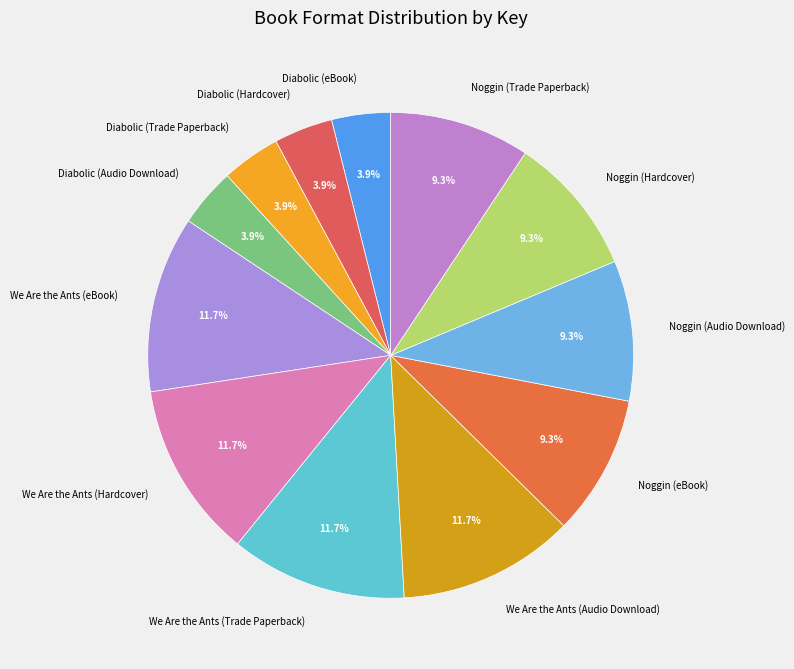

Is there any slice that represents more than half of the pie?

No